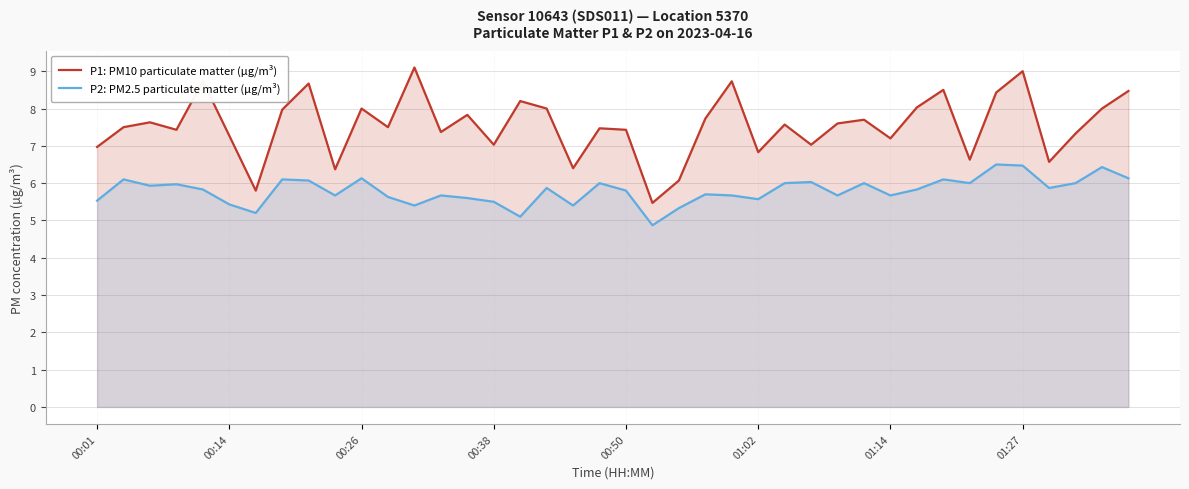

List the series in order of their peak value, highest first.

P1: PM10 particulate matter (µg/m³), P2: PM2.5 particulate matter (µg/m³)